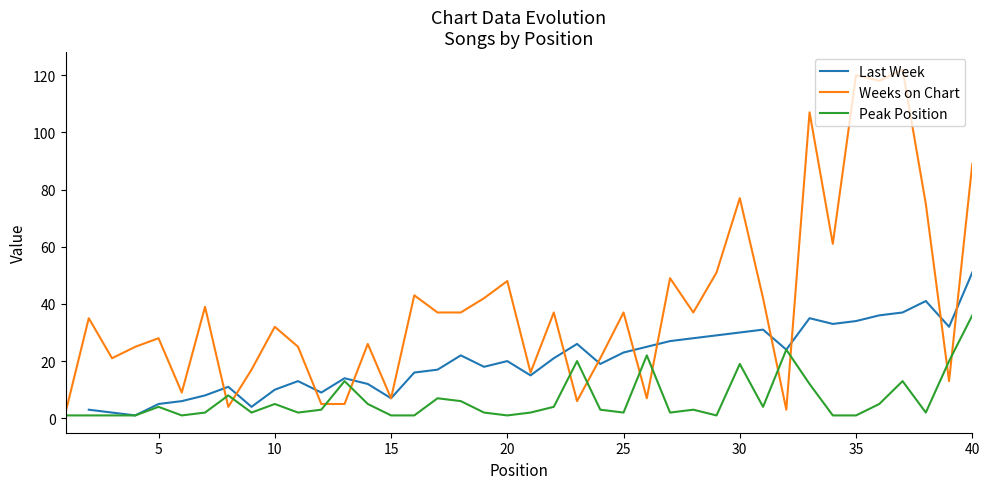

Which series ends up on top after the final intersection of Weeks on Chart and Peak Position?

Weeks on Chart